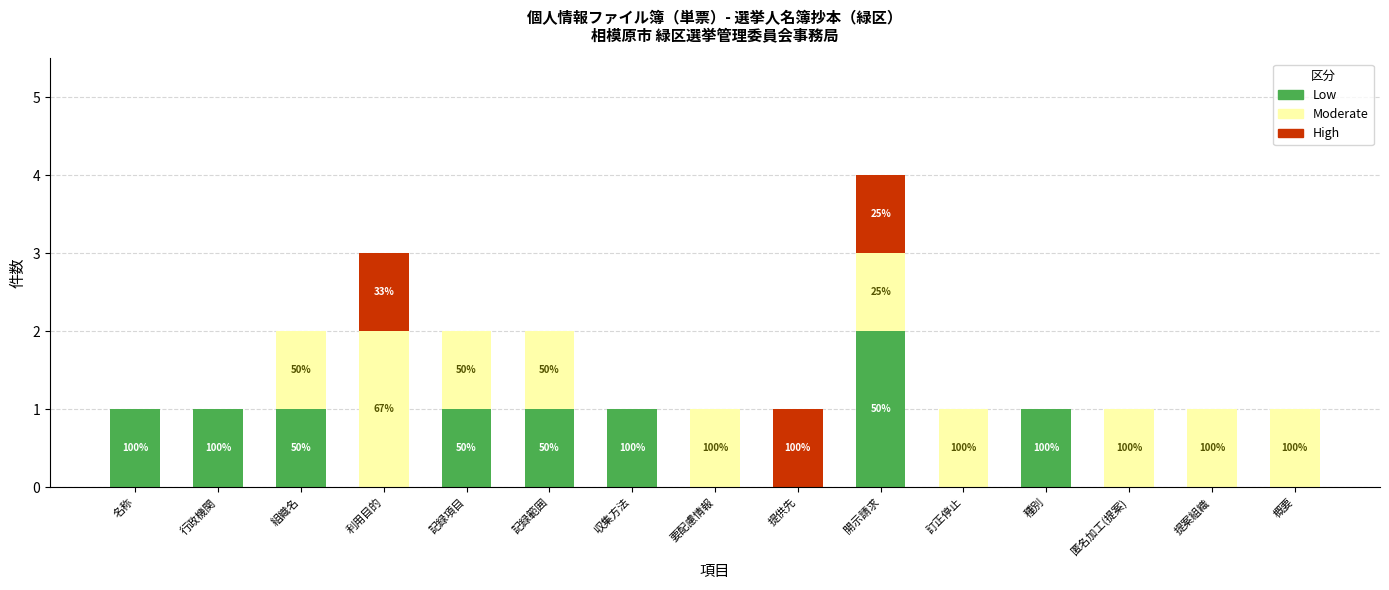

At which category is the sum across all series the highest?

開示請求